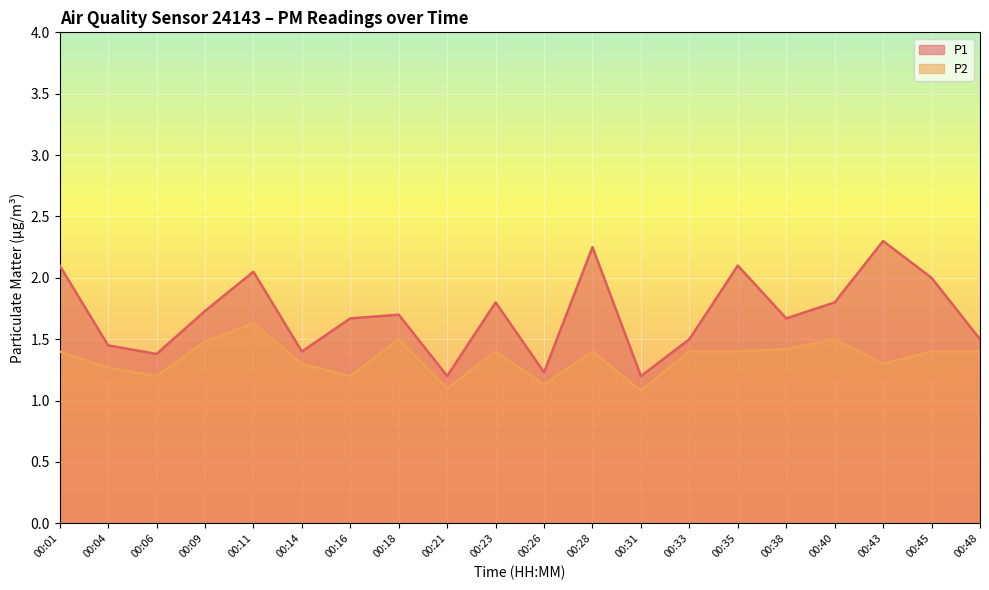

At which label does P2 reach its peak?

00:11